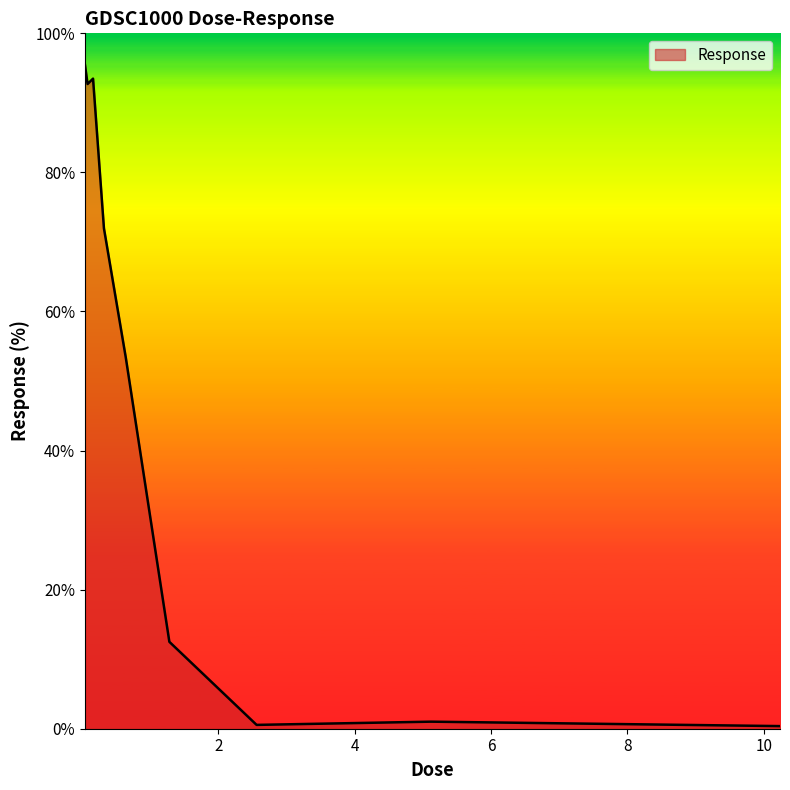

What is the smallest value displayed?

0.4